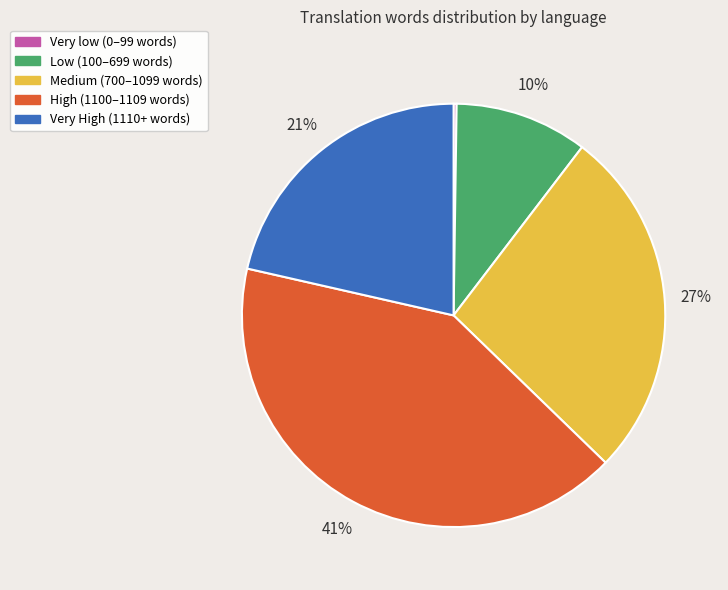

To the nearest percent, what is the difference between the largest and smallest slice percentages?

41%